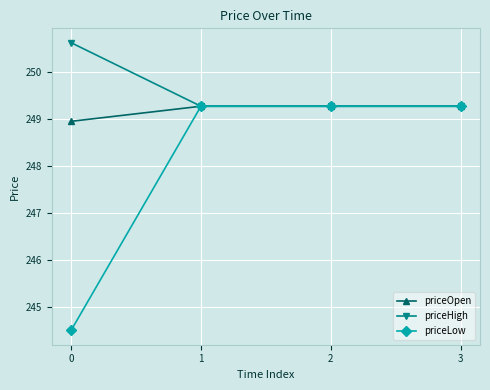

Count the priceHigh values in the range 249 to 250.

3